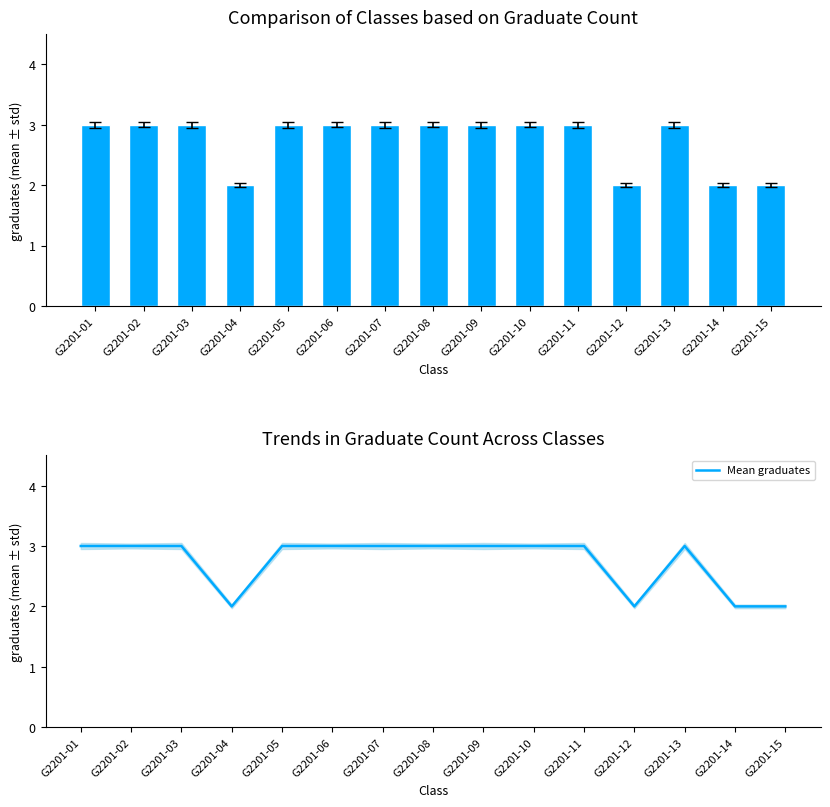

How many data points does each series have?

15